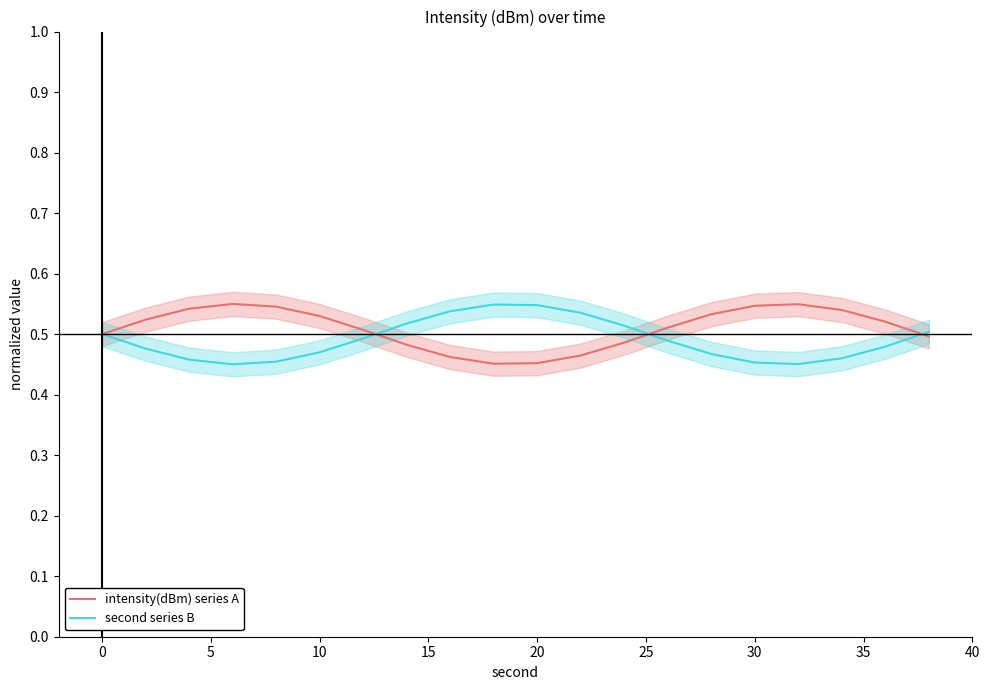

Rank the series by their average value, from highest to lowest.

intensity(dBm) series A, second series B